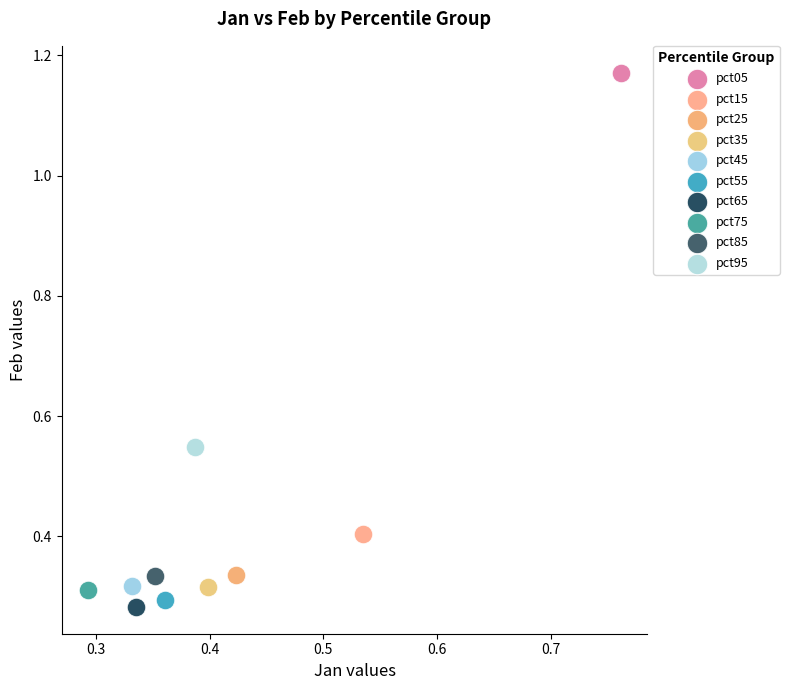

Which series contains the highest Y value?

pct05